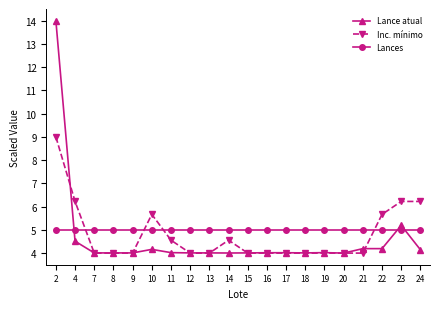

How many data points does each series have?

20